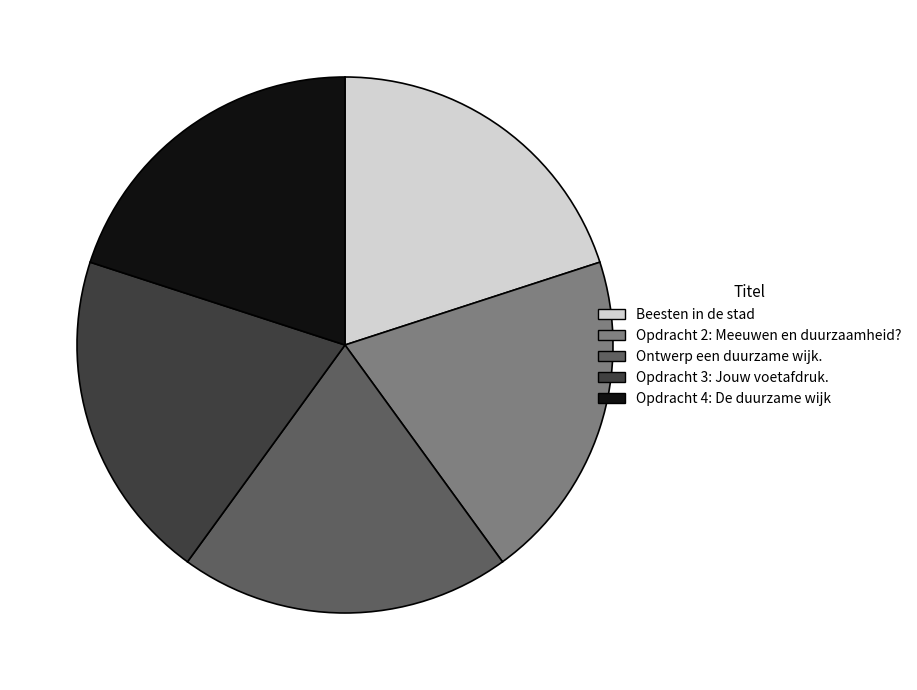

Does Ontwerp een duurzame wijk. account for over 50% of the chart?

No